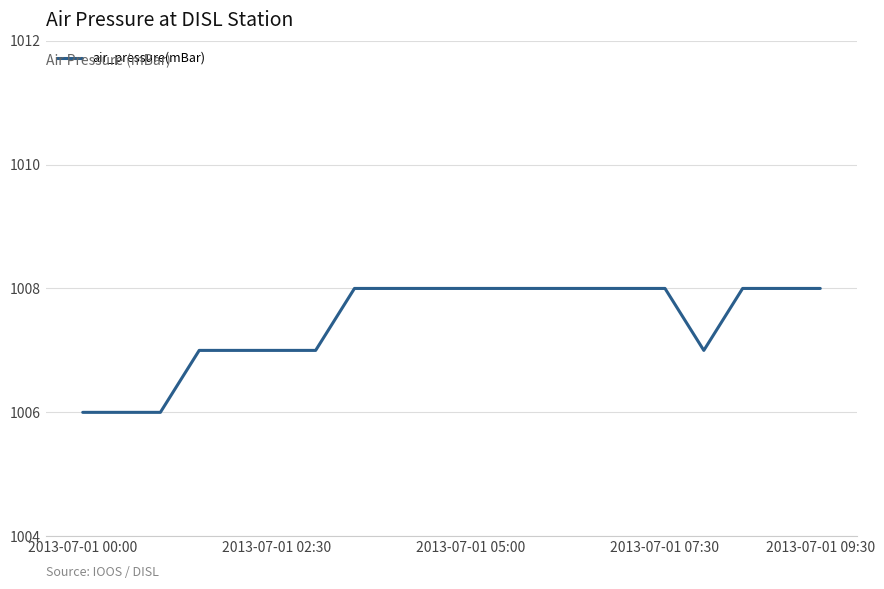

What is the greatest value displayed?

1008